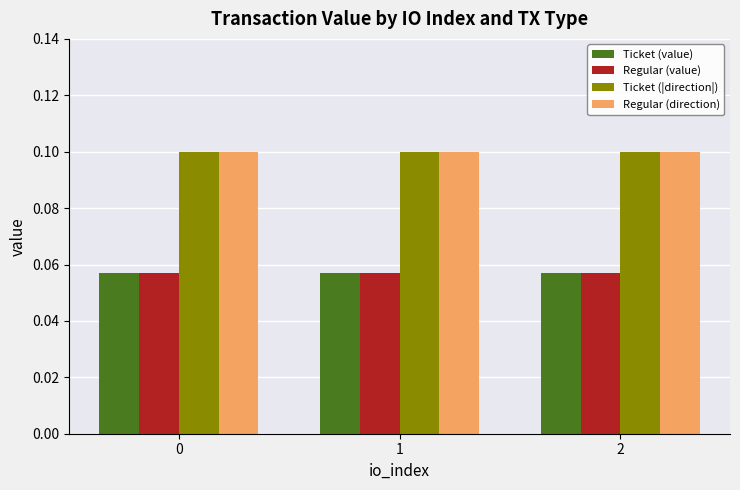

How many groups of bars are there?

3